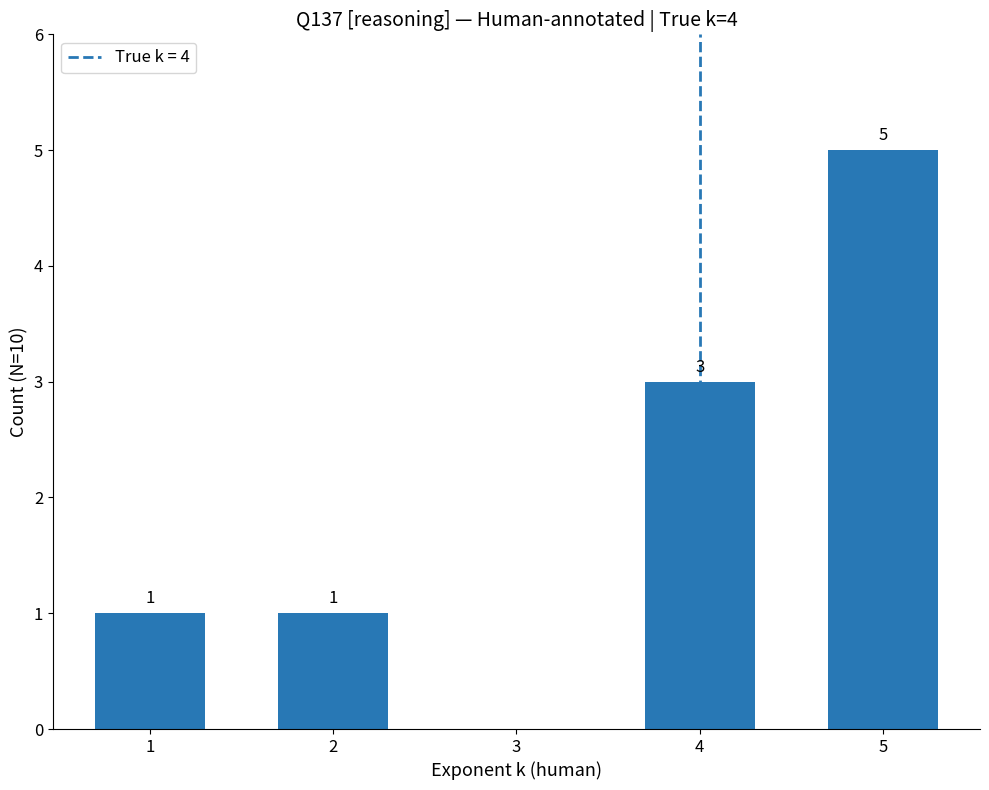

What is the sum of the values at 2 and 4?

4